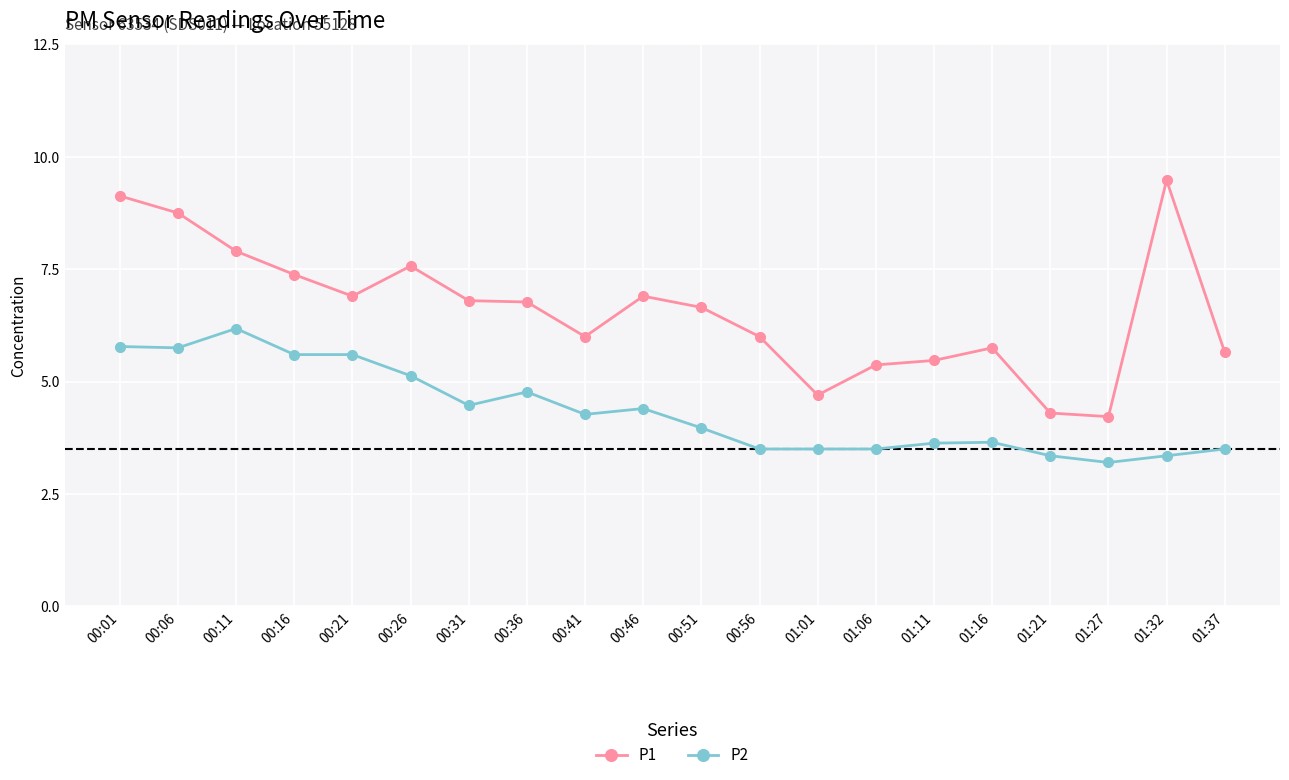

Which series has the largest total across all categories?

P1